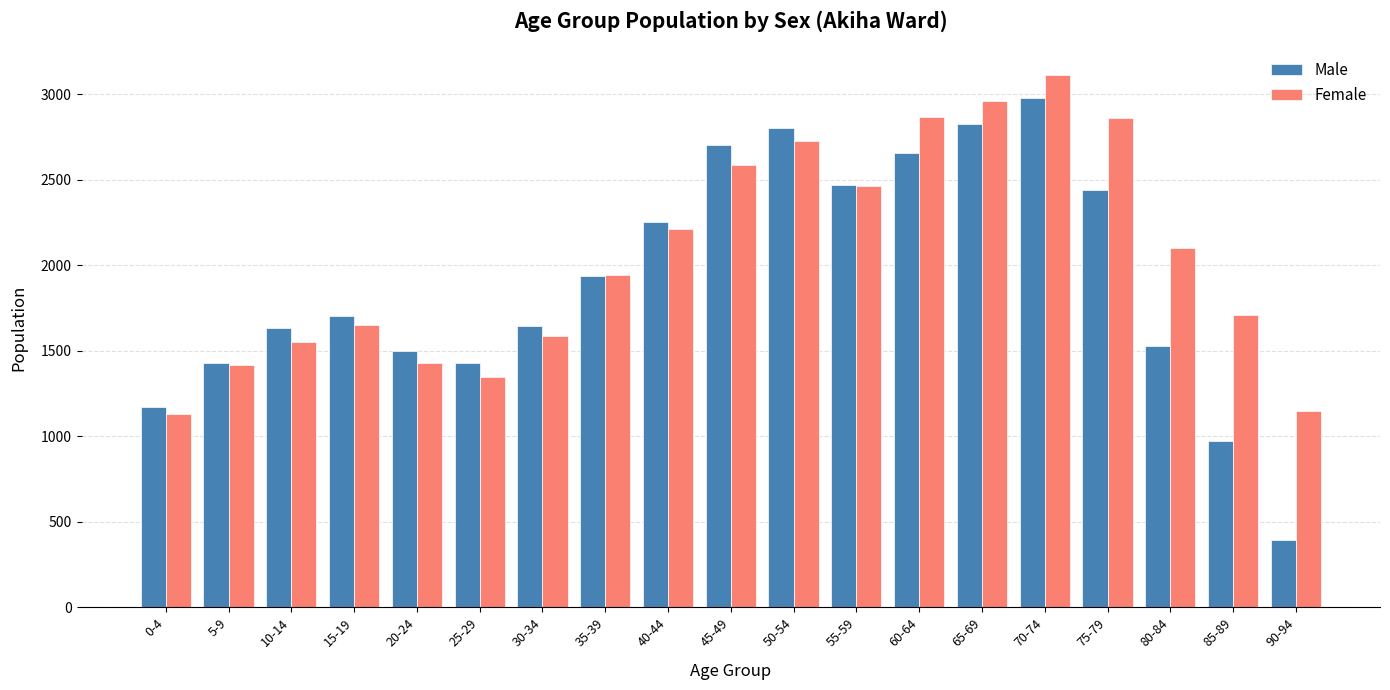

Which series has the widest spread of values?

Male